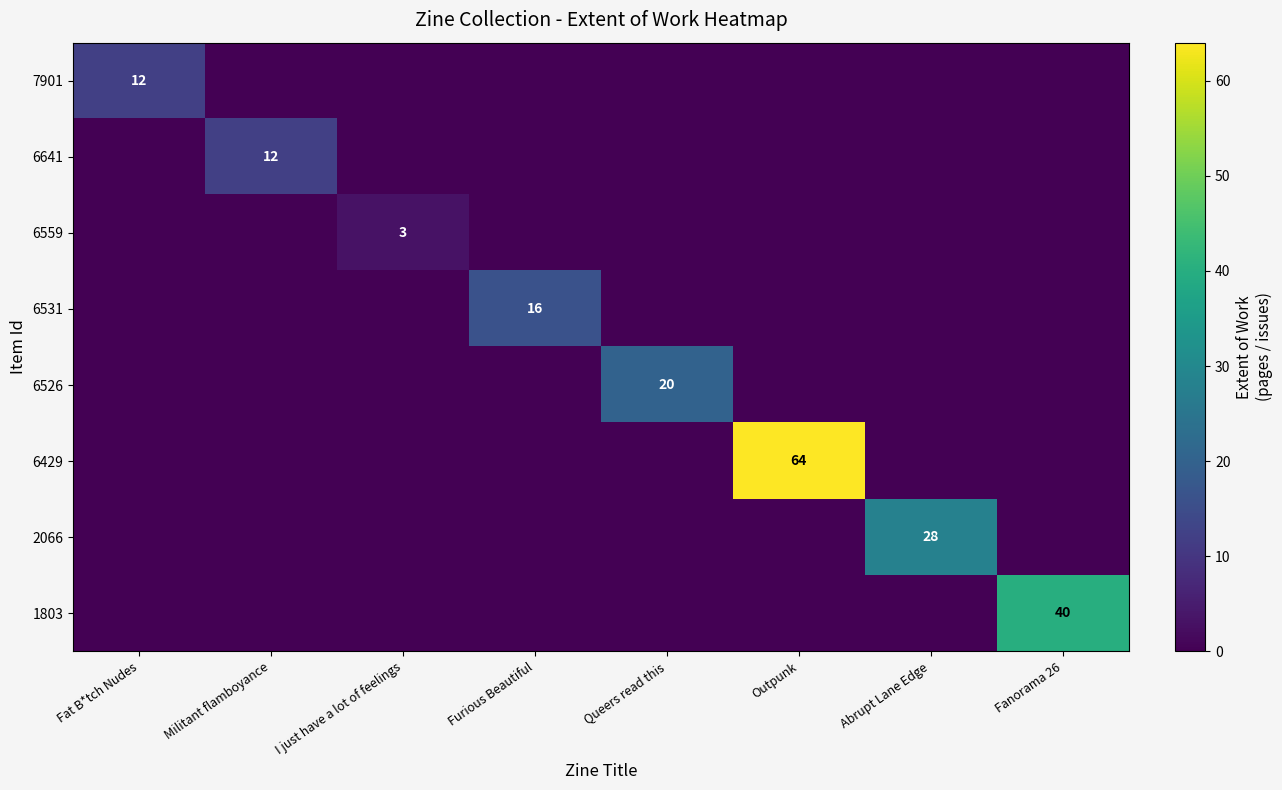

True or false: 6641 has a value of 12 at Militant flamboyance.

True